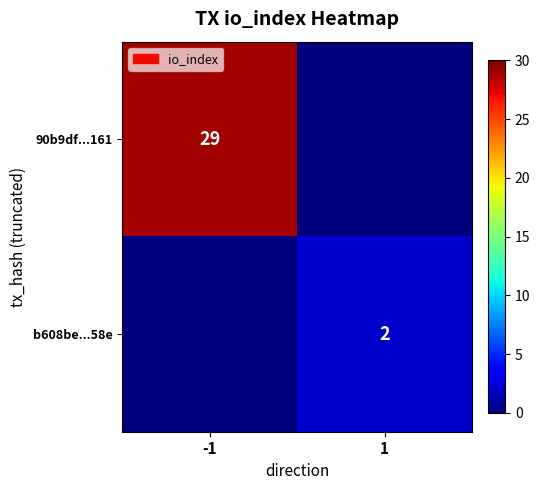

Is it true that b608be...58e equals 2 at 1?

True